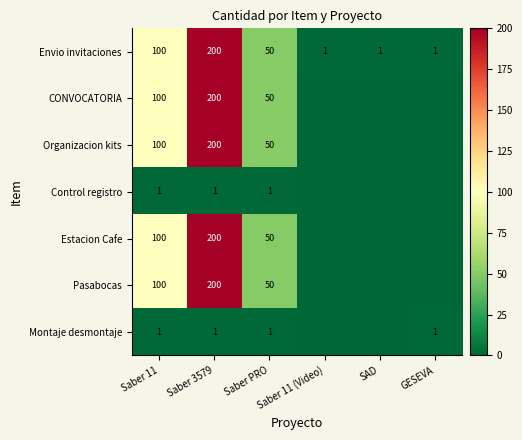

Is it true that Montaje desmontaje equals 1 at GESEVA?

False